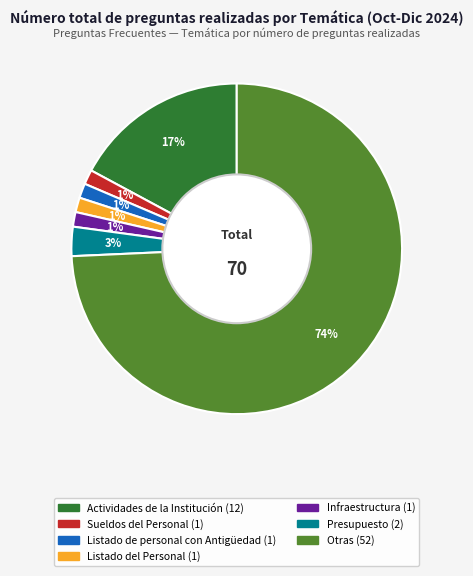

The Infraestructura slice represents 1% of the pie. True or false?

True